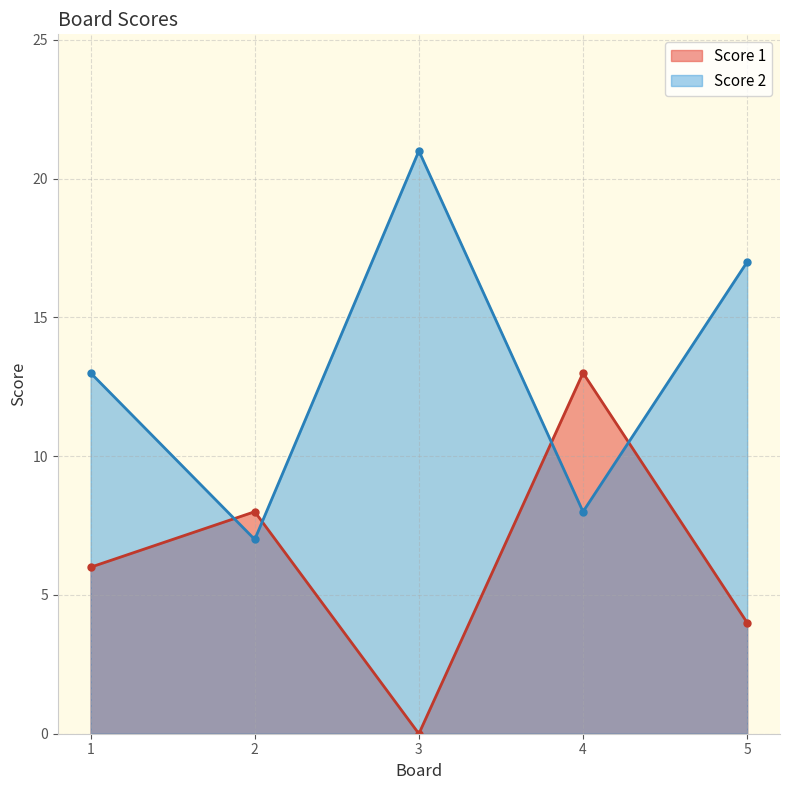

List the series in order of their overall mean, lowest first.

Score 1, Score 2